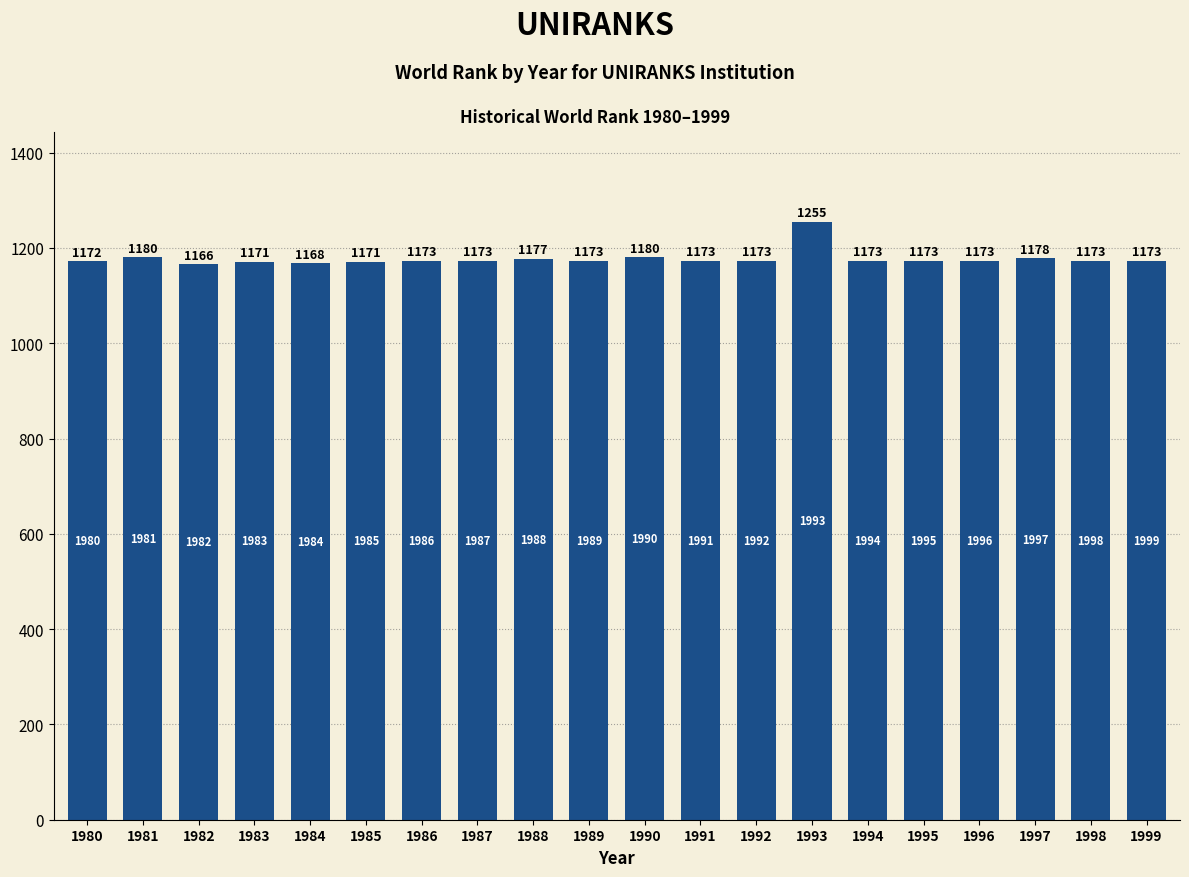

What is the difference between the values at 1988 and 1990?

3